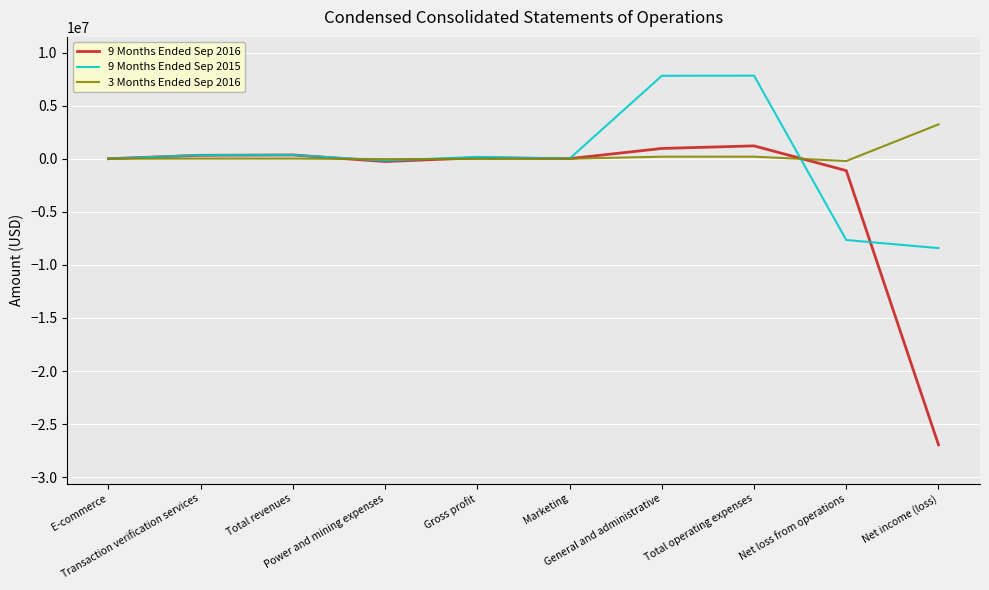

Between E-commerce and Net loss from operations, which series saw the biggest shift?

9 Months Ended Sep 2015